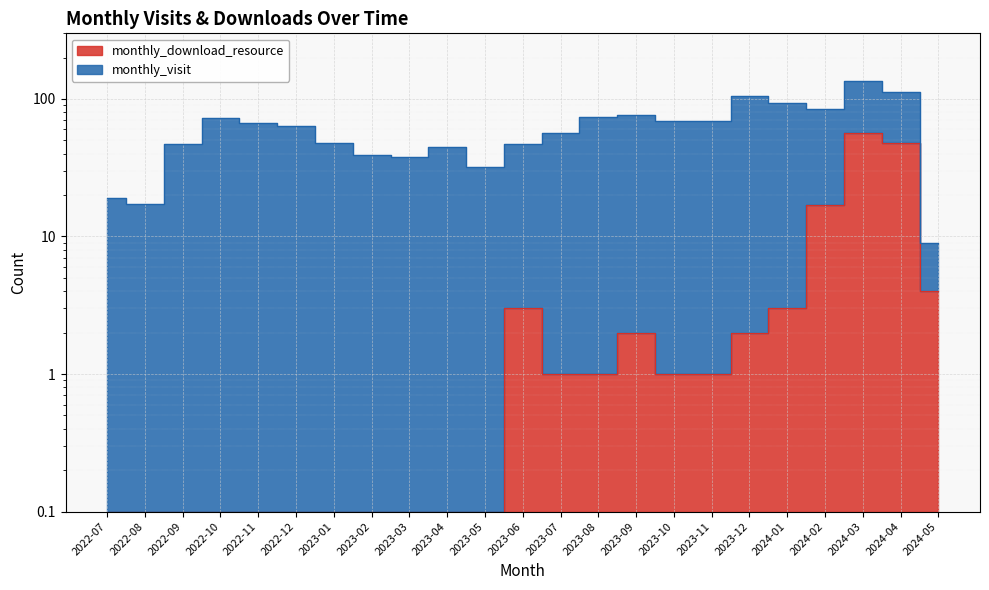

What is the average value?

6.1